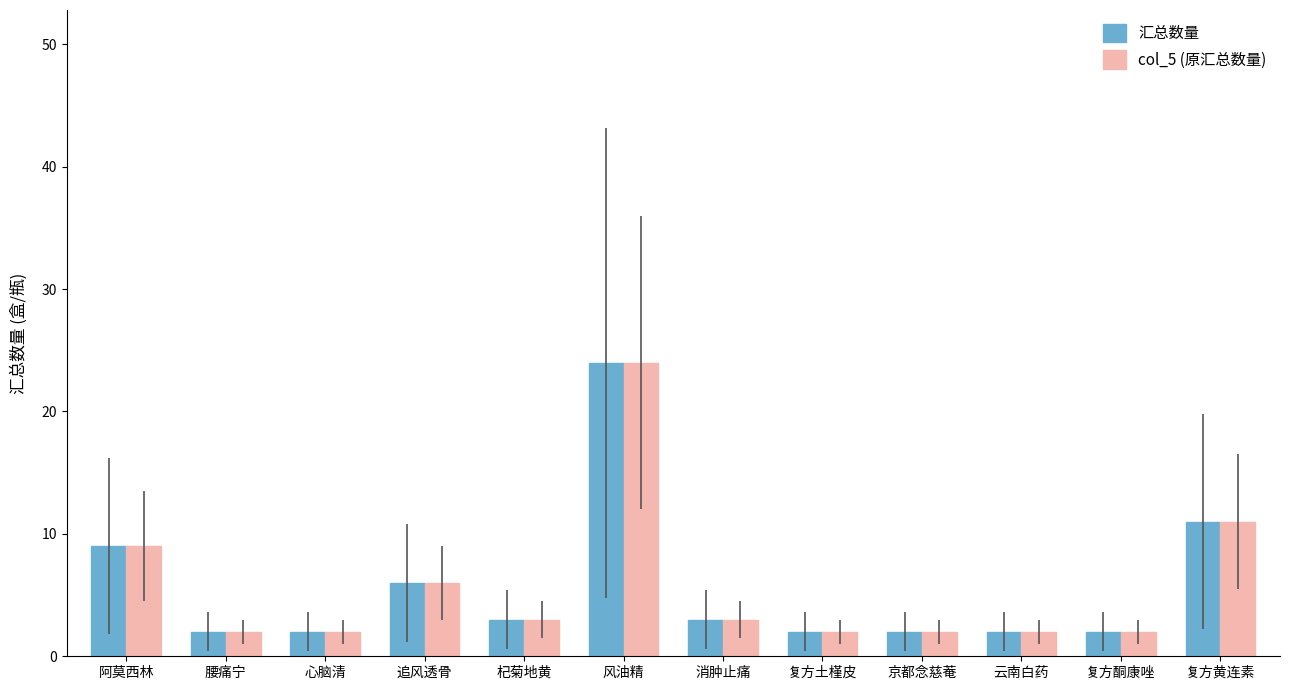

What is the difference between the second highest and minimum values in the 汇总数量 series?

9